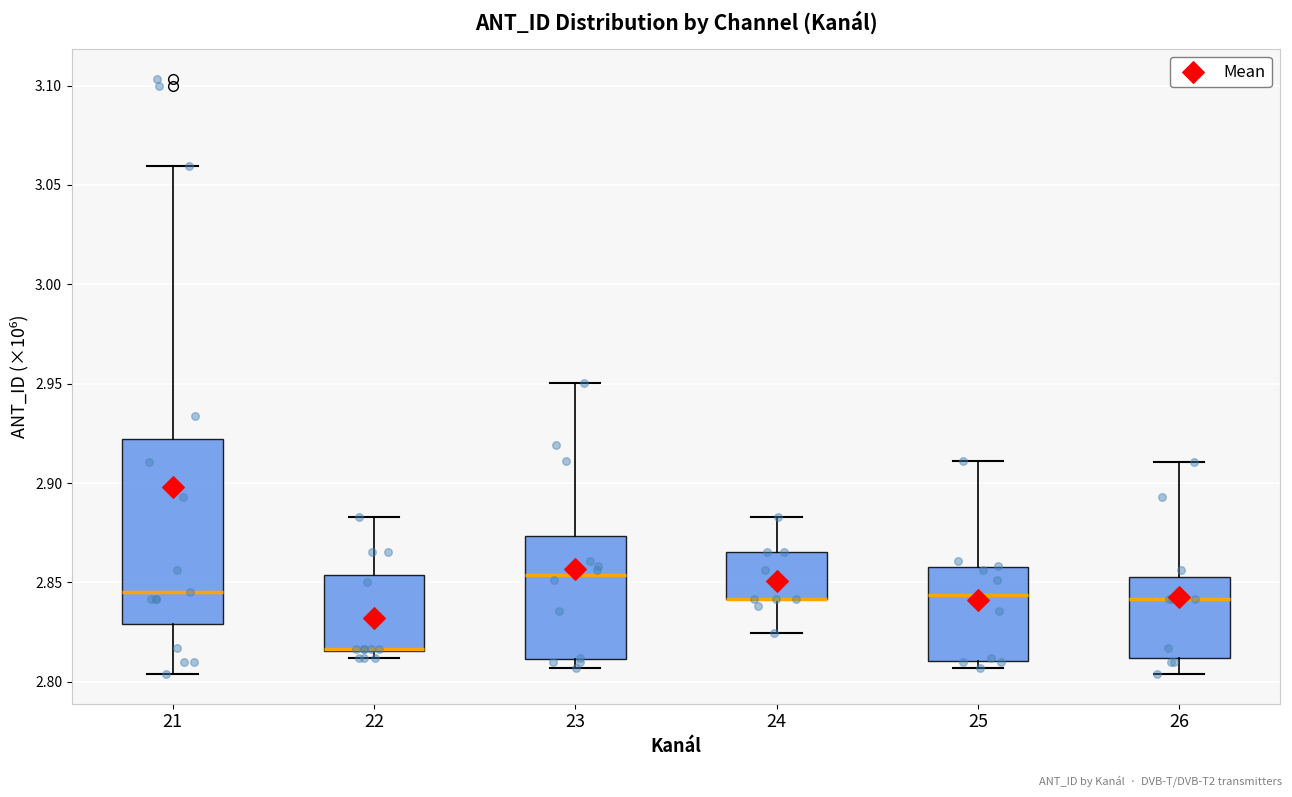

Which box is the tallest, from its lower edge to its upper edge?

21